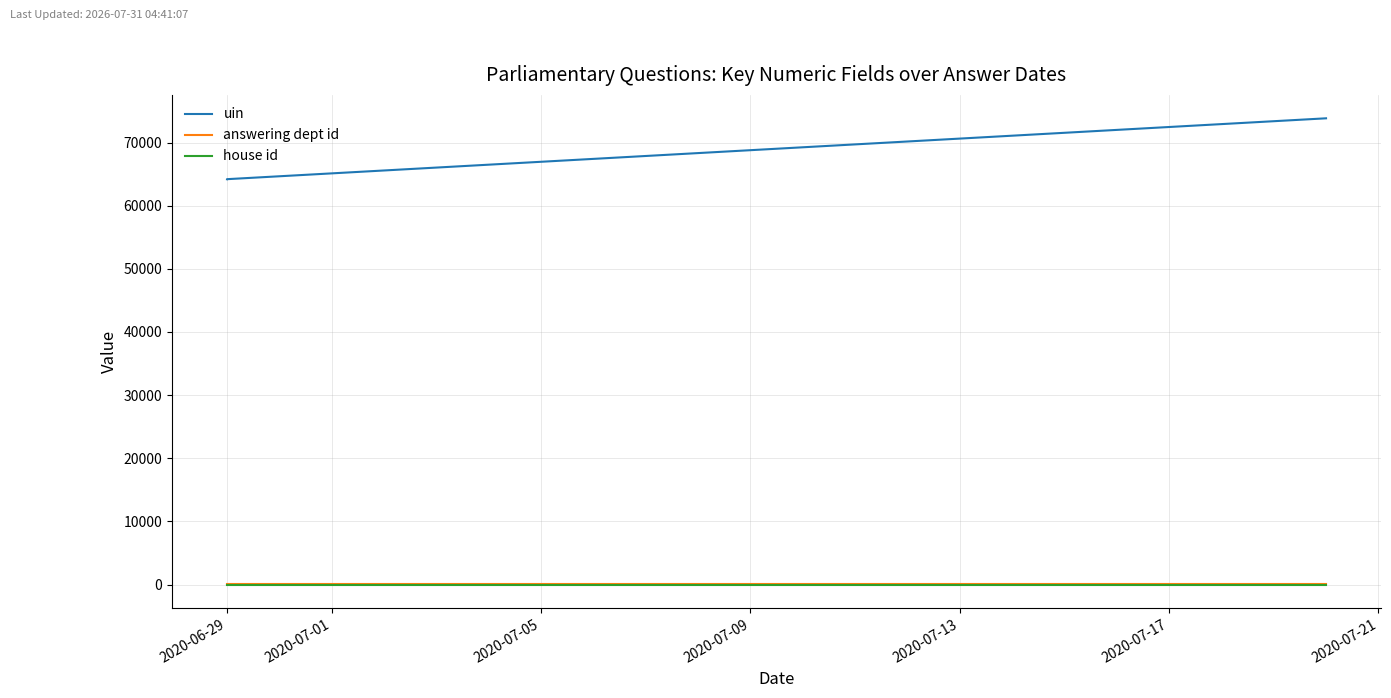

What is the maximum value for uin?

73845